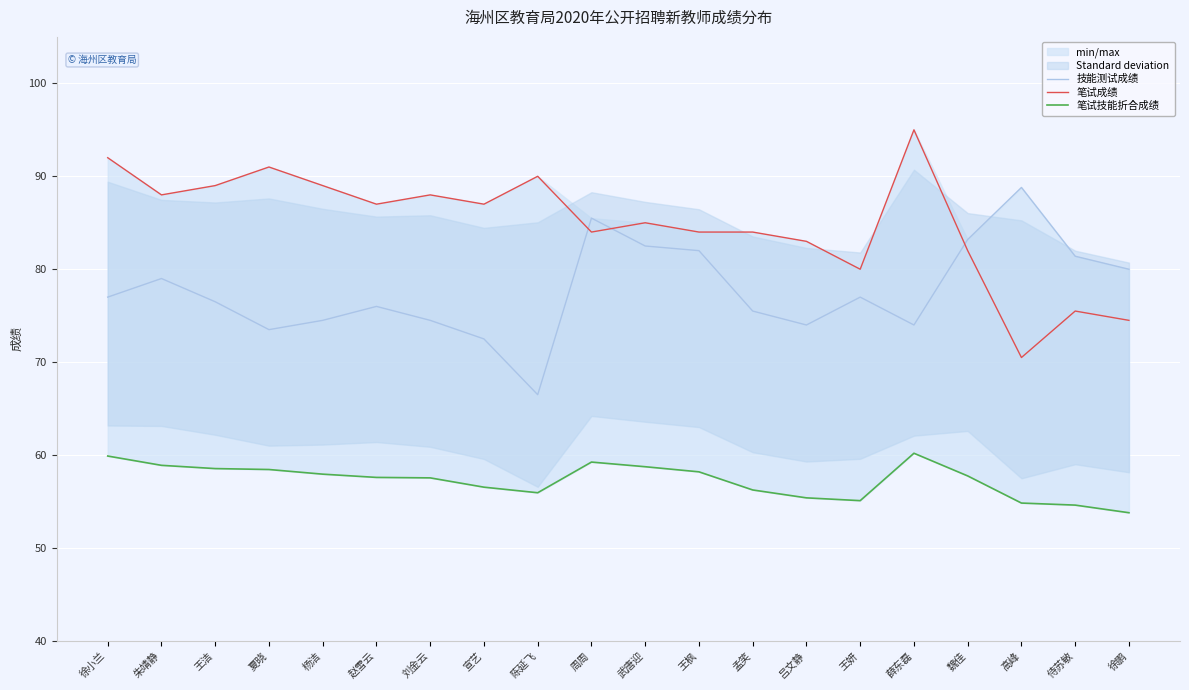

Rank the series by their maximum value, from highest to lowest.

笔试成绩, 技能测试成绩, 笔试技能折合成绩